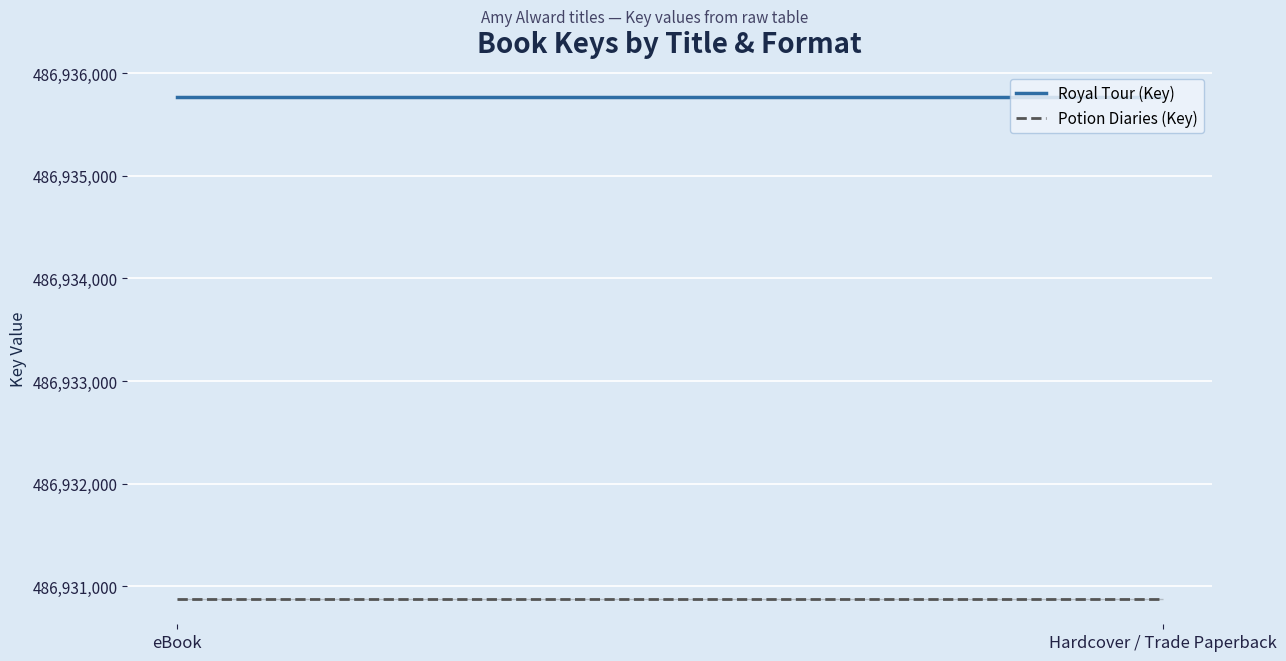

What are all the series names shown in the legend?

Royal Tour (Key), Potion Diaries (Key)